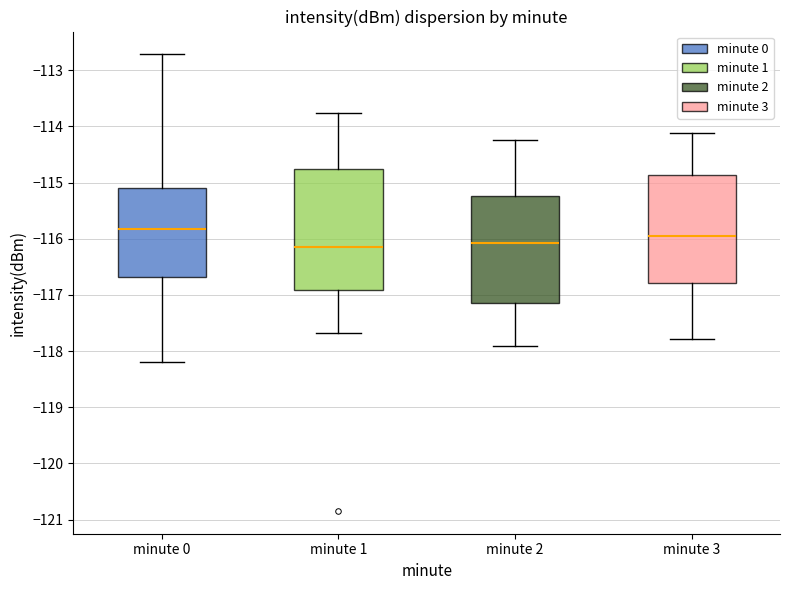

Which box is the tallest, from its lower edge to its upper edge?

minute 1